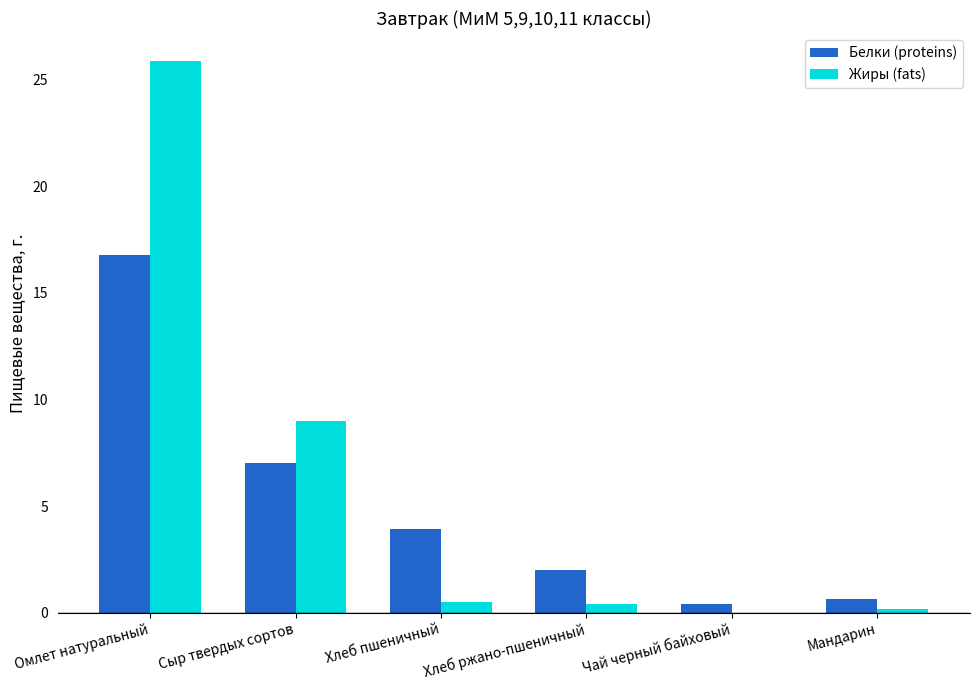

At which category is the sum across all series the highest?

Омлет натуральный